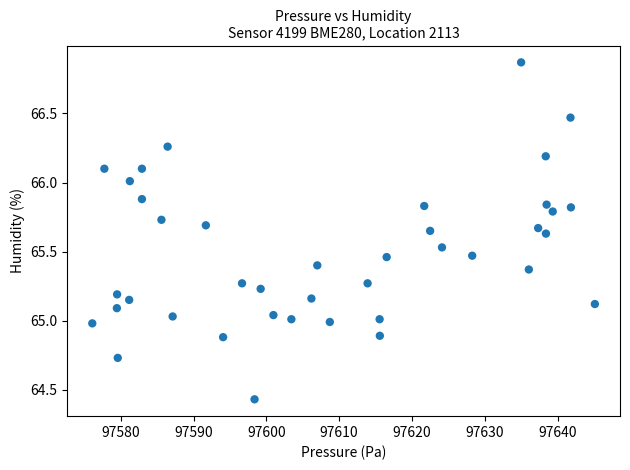

What is the range of Y values (max minus min)?

2.4